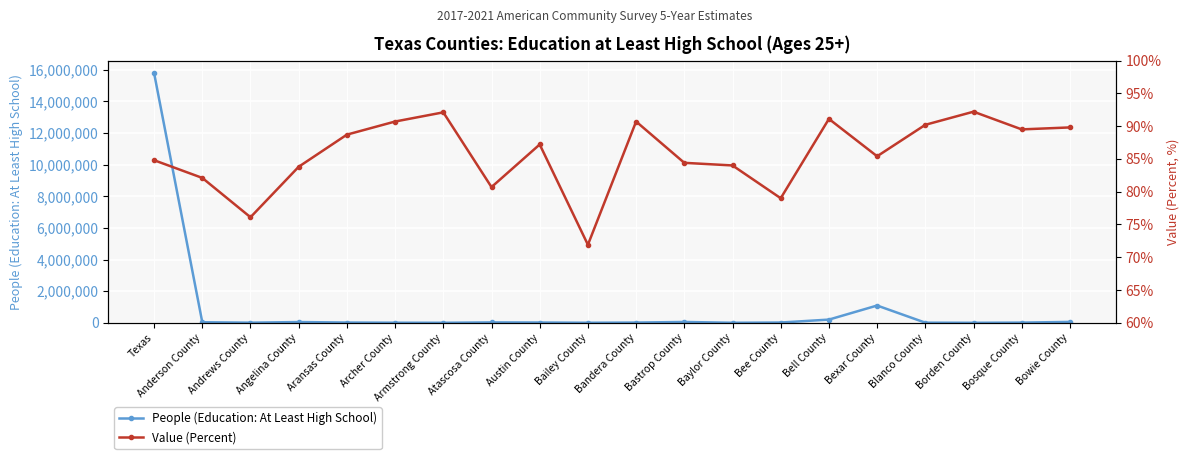

Rank the series at Andrews County from highest to lowest value.

People (Education: At Least High School), Value (Percent)